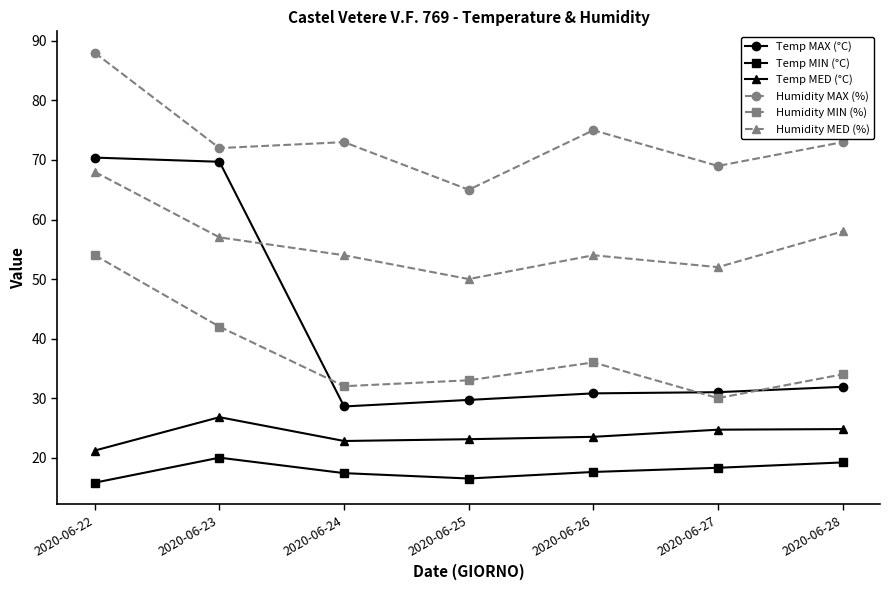

What is the value of the Temp MED (°C) point at the 2nd from the left?

26.8